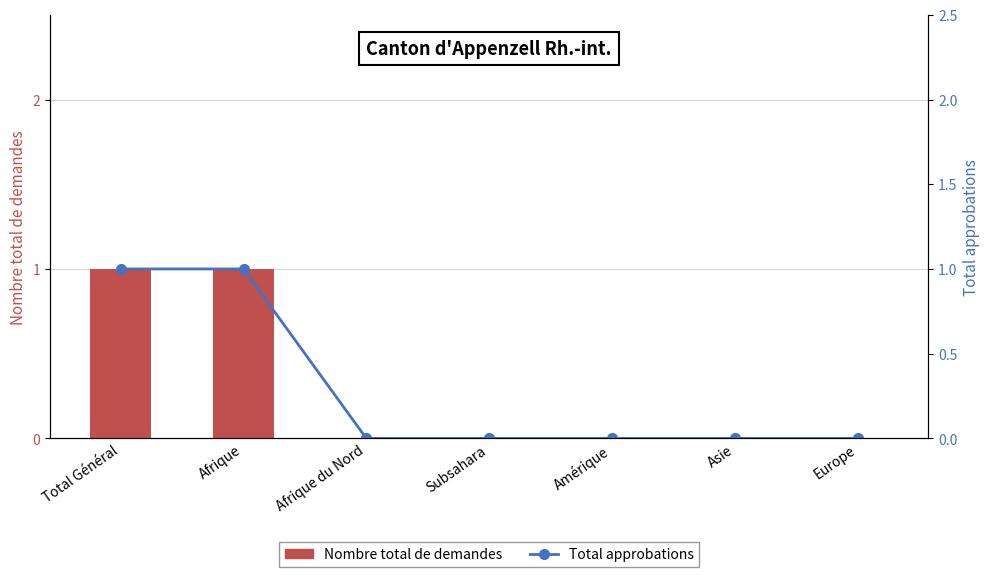

Which series has the largest total across all categories?

Nombre total de demandes